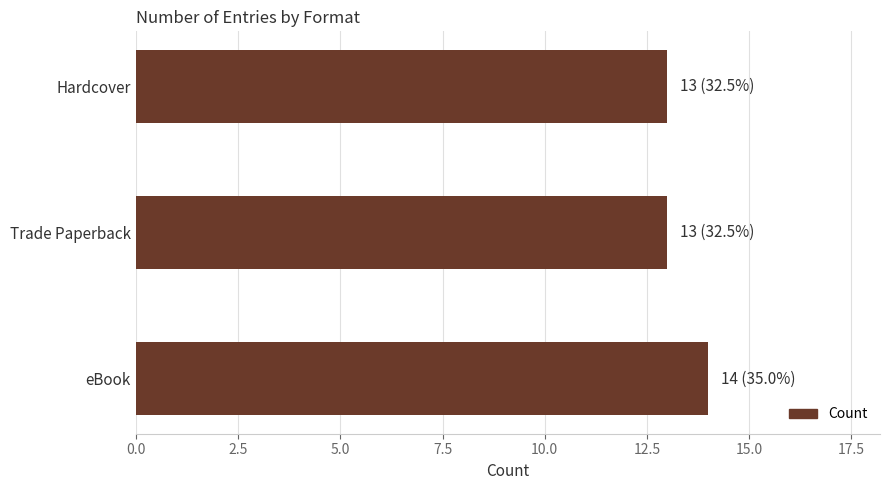

Approximately how many times larger is the value at Hardcover compared to eBook?

0.9